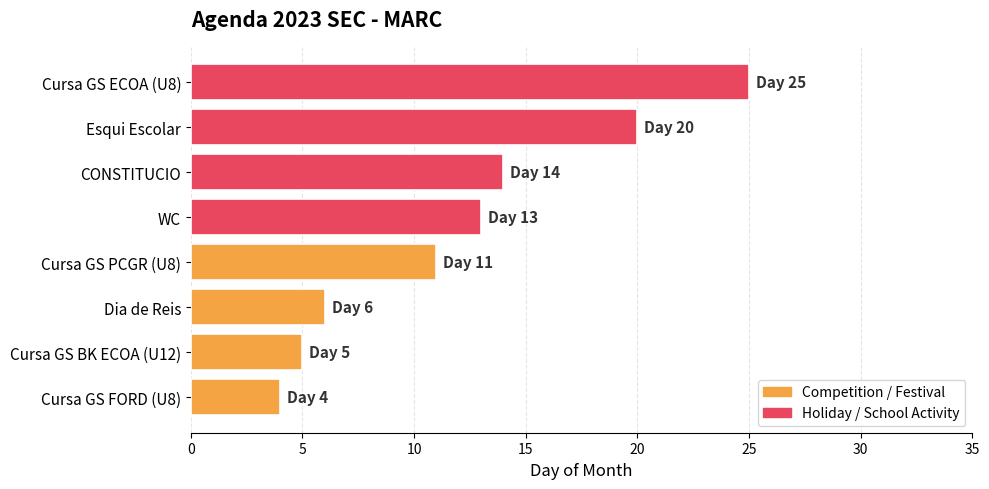

What is the difference between the maximum and minimum values?

21